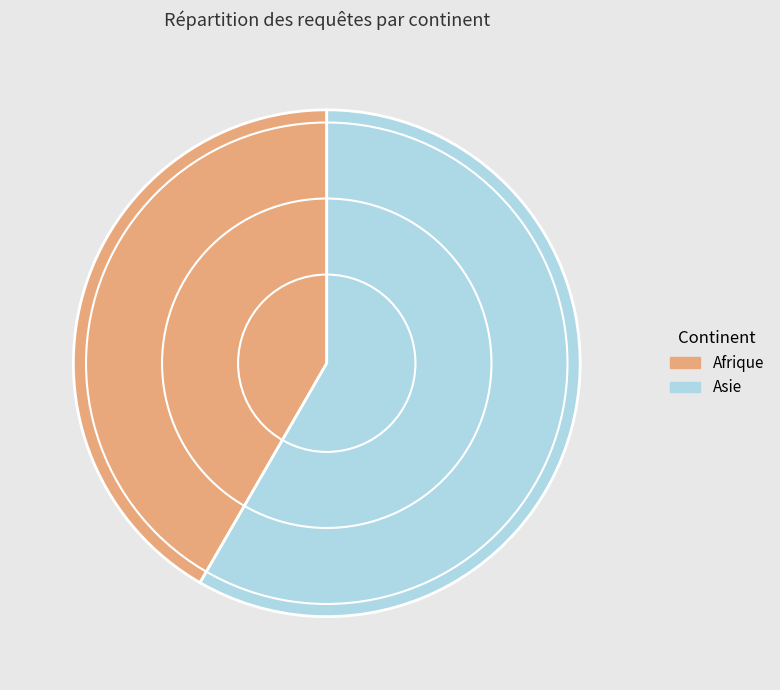

How many slices are in this pie chart?

2